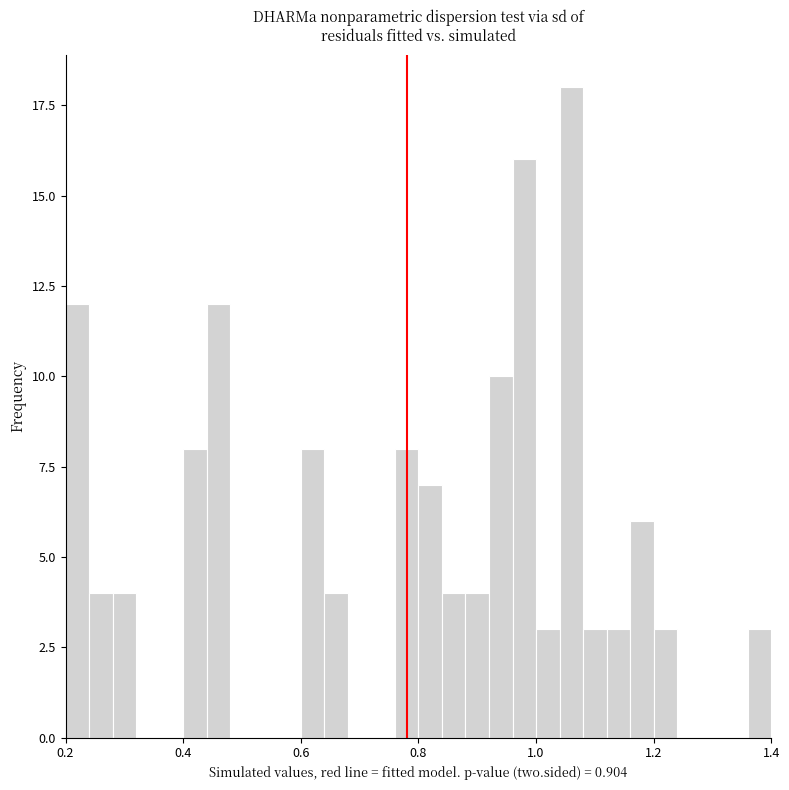

Read against the x-axis, roughly where is the centre of the tallest bar?

1.06